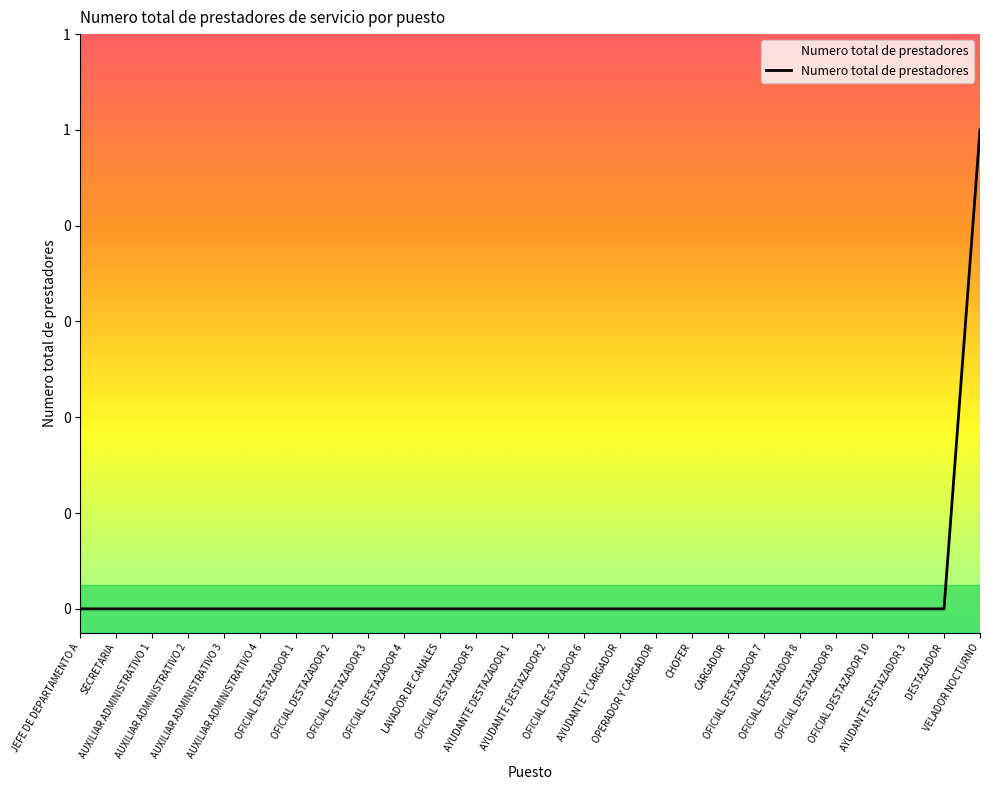

What is the label of the 3rd point from the left?

AUXILIAR ADMINISTRATIVO 1